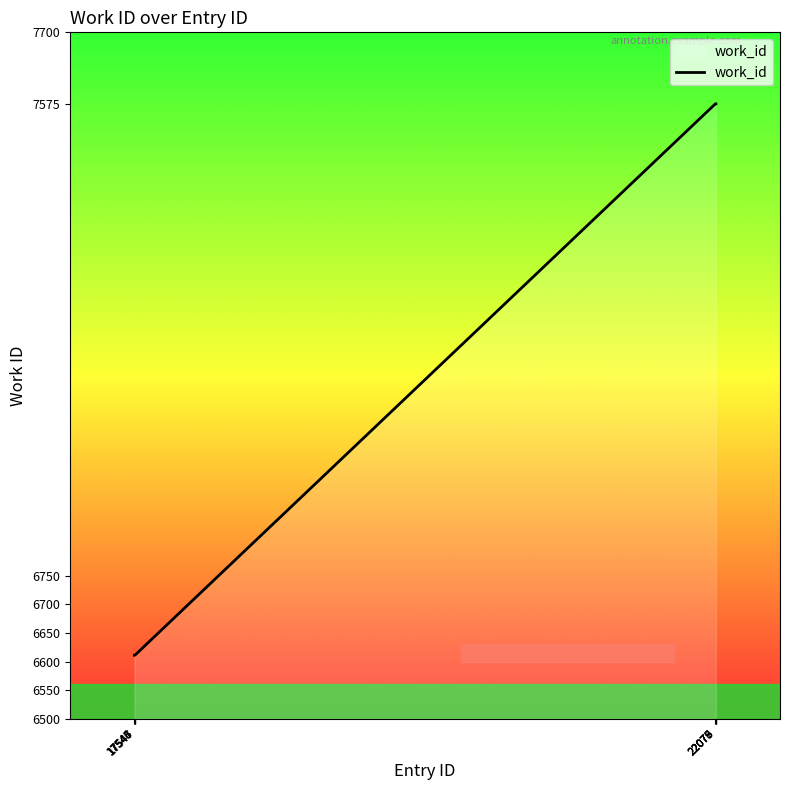

What is the greatest value displayed?

7575